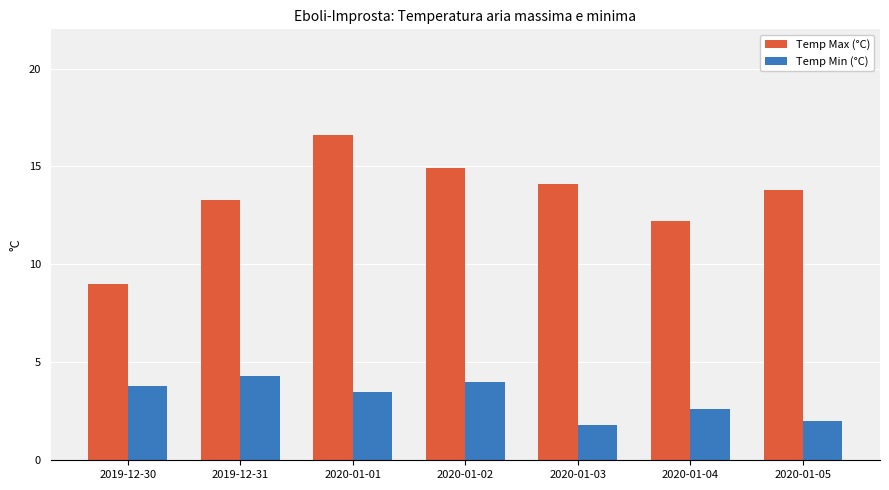

Does the chart contain any negative values?

No